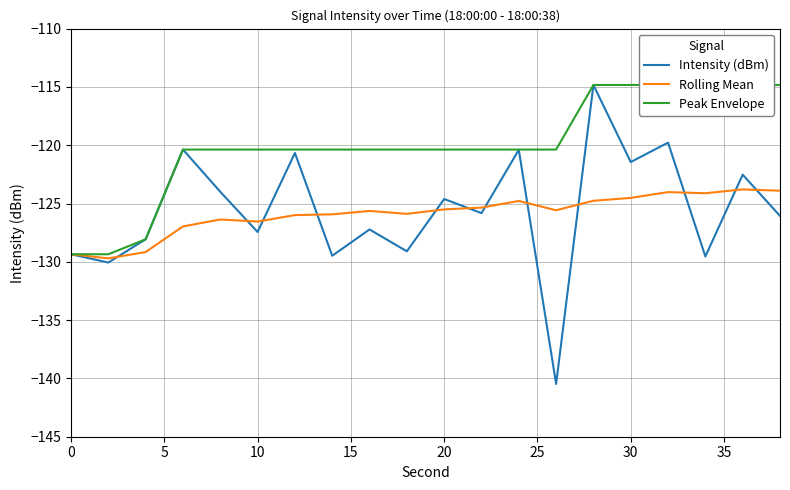

What is the highest value of the Rolling Mean series?

-123.8